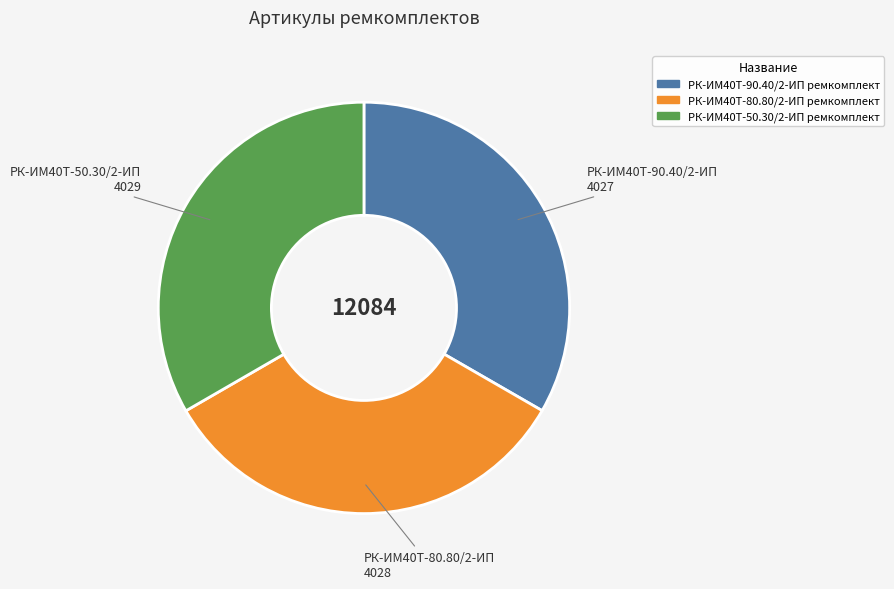

Is there any slice that represents more than half of the pie?

No